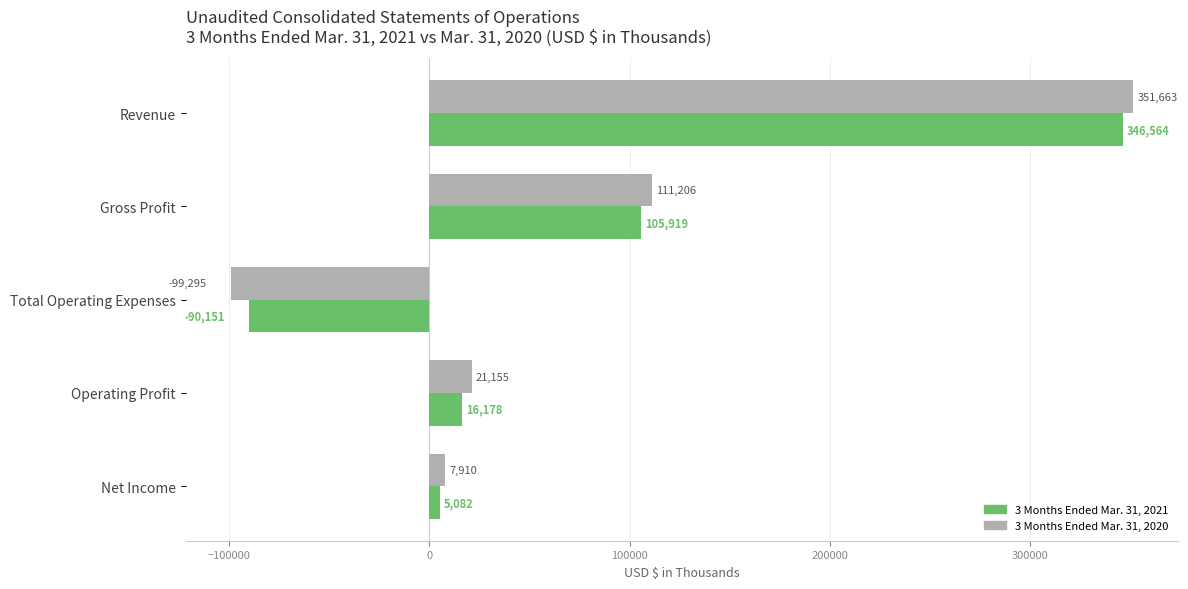

The 3 Months Ended Mar. 31, 2020 series shows 30513 at Gross Profit. True or false?

False